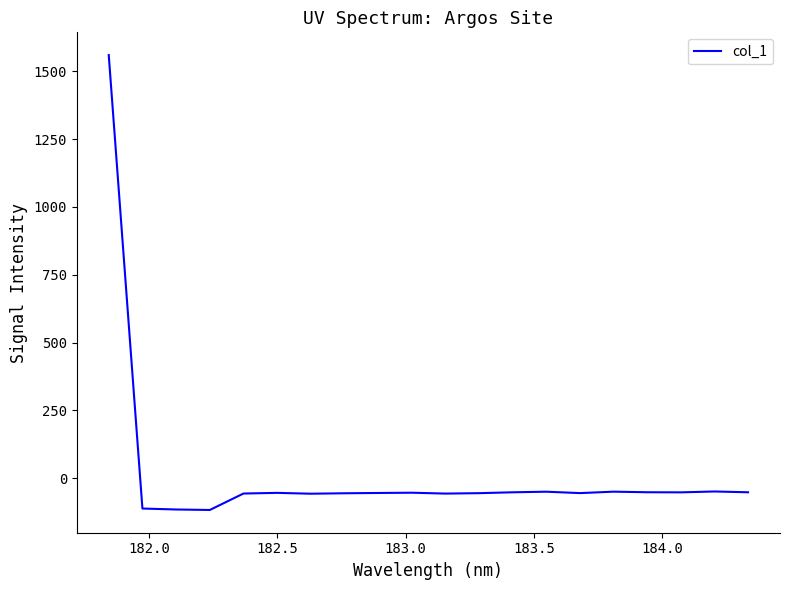

What is the difference between the maximum and minimum values?

1676.7